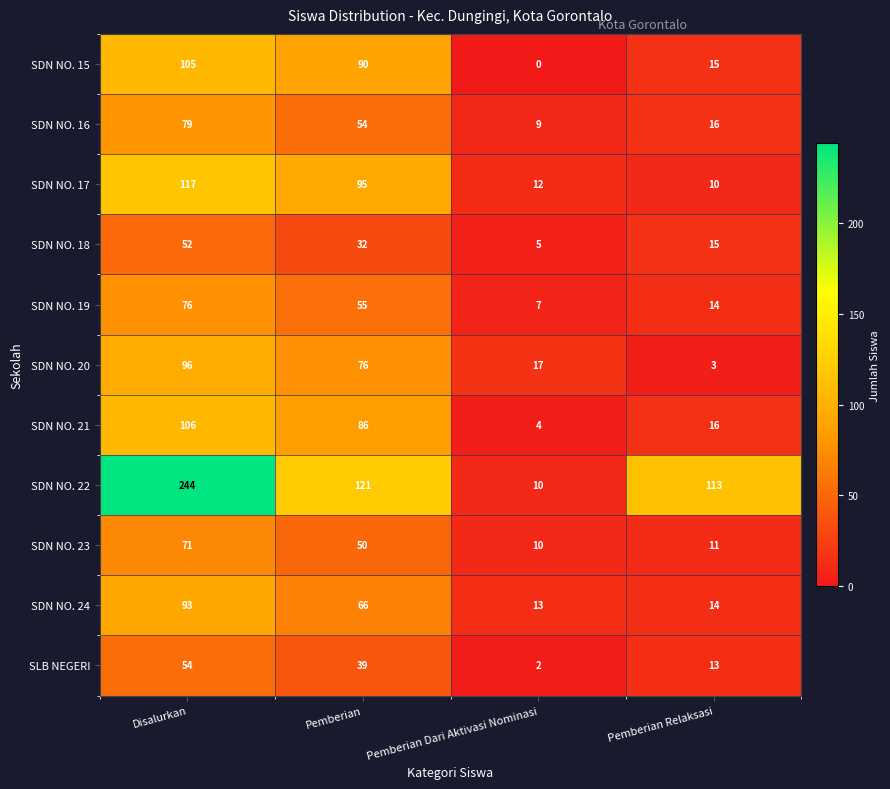

At how many categories does at least one series exceed 32?

3